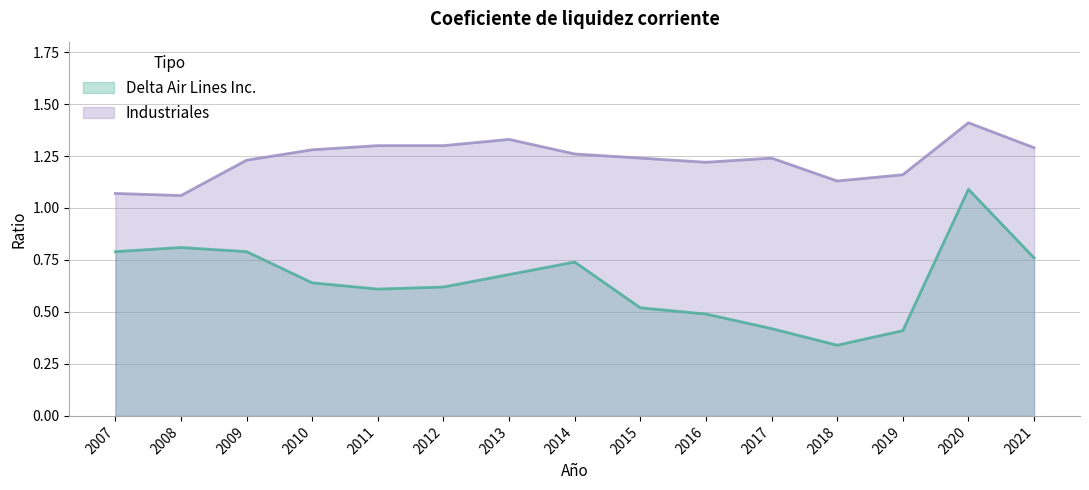

What is the difference between the second highest and minimum values in the Industriales series?

0.3